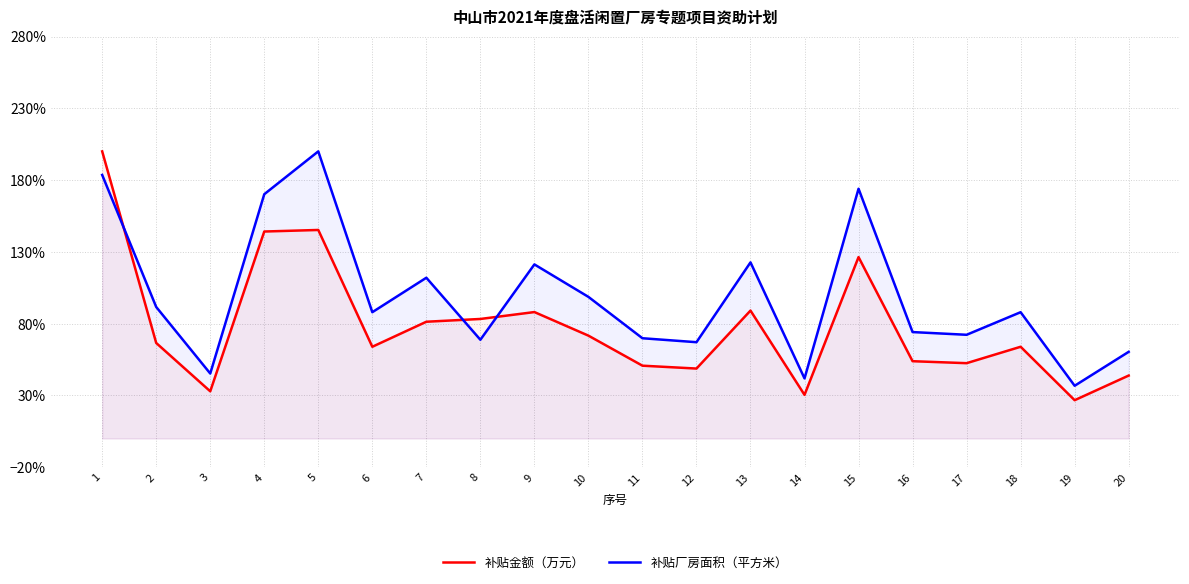

At which category does 补贴金额（万元） reach its first local peak?

5